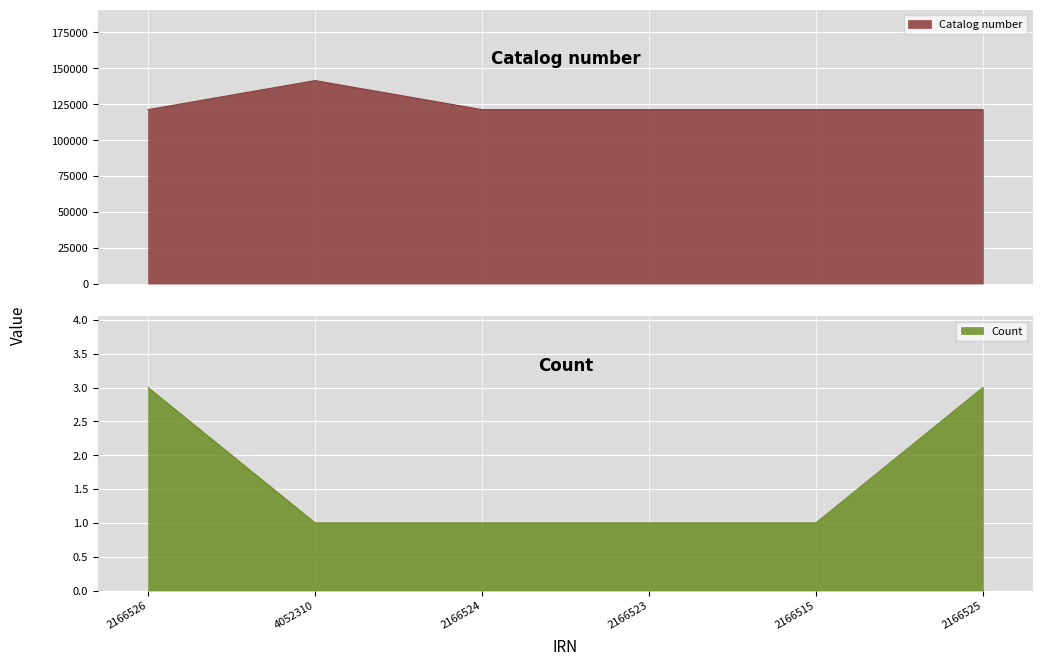

What is the highest value of the Count series?

3